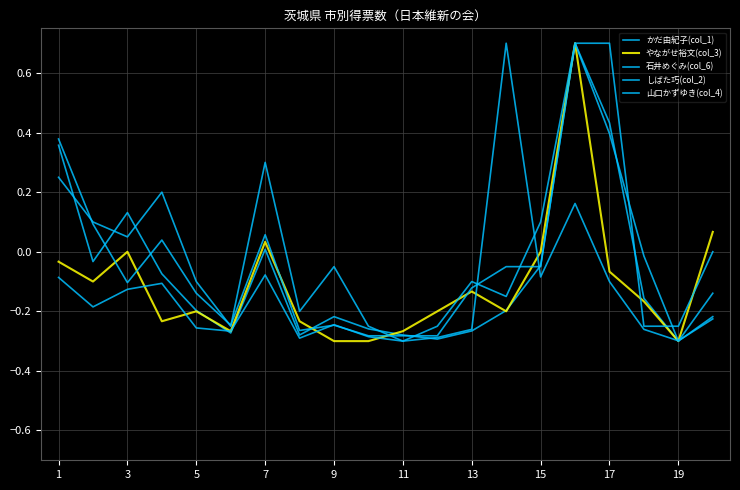

Reading right to left, transcribe all the data shown in this chart.

かだ由紀子(col_1): -0.2	-0.3	-0.2	0.4	0.7	-0.0	-0.2	-0.3	-0.3	-0.3	-0.3	-0.2	-0.3	0.0	-0.3	-0.2	-0.1	0.1	-0.0	0.4
やながせ裕文(col_3): 0.1	-0.3	-0.2	-0.1	0.7	-0.0	-0.2	-0.1	-0.2	-0.3	-0.3	-0.3	-0.2	0.0	-0.3	-0.2	-0.2	-0.0	-0.1	-0.0
石井めぐみ(col_6): -0.2	-0.3	-0.3	-0.1	0.2	-0.1	0.7	-0.3	-0.3	-0.3	-0.3	-0.2	-0.3	-0.1	-0.3	-0.3	-0.1	-0.1	-0.2	-0.1
しばた巧(col_2): -0.1	-0.3	-0.0	0.4	0.7	-0.1	-0.1	-0.1	-0.3	-0.3	-0.3	-0.2	-0.3	0.1	-0.2	-0.1	0.0	-0.1	0.1	0.4
山口かずゆき(col_4): -0.0	-0.3	-0.3	0.7	0.7	0.1	-0.2	-0.1	-0.3	-0.3	-0.3	-0.1	-0.2	0.3	-0.3	-0.1	0.2	0.0	0.1	0.2